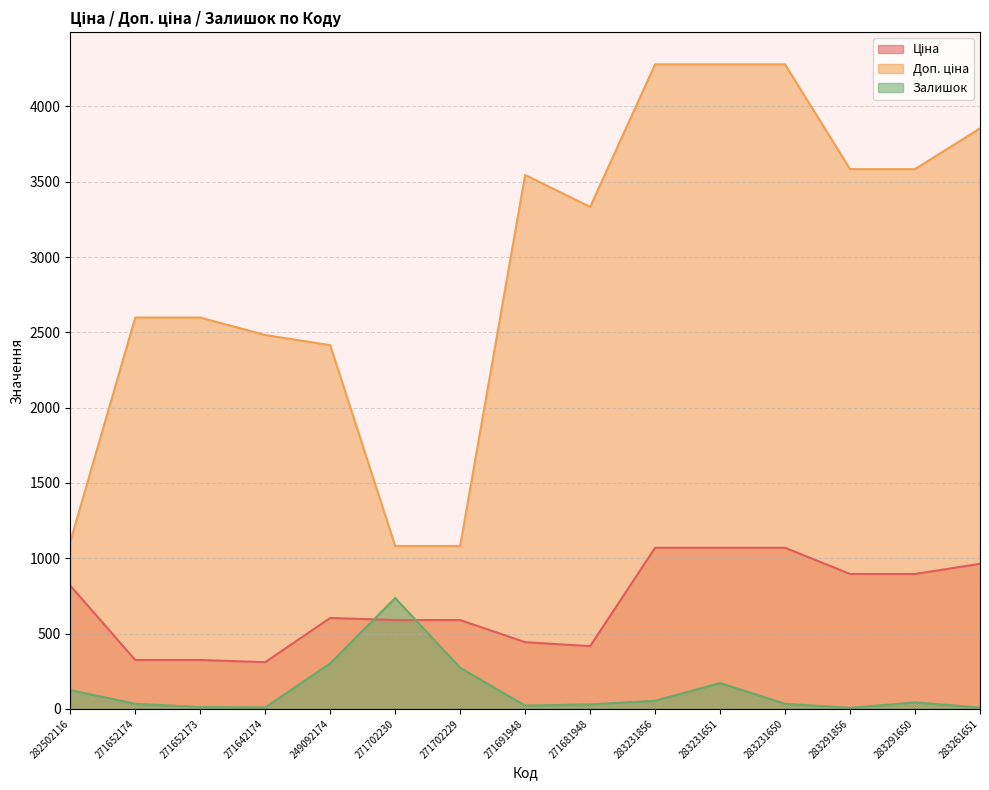

Rank the series at 283231651 from lowest to highest value.

Залишок, Ціна, Доп. ціна